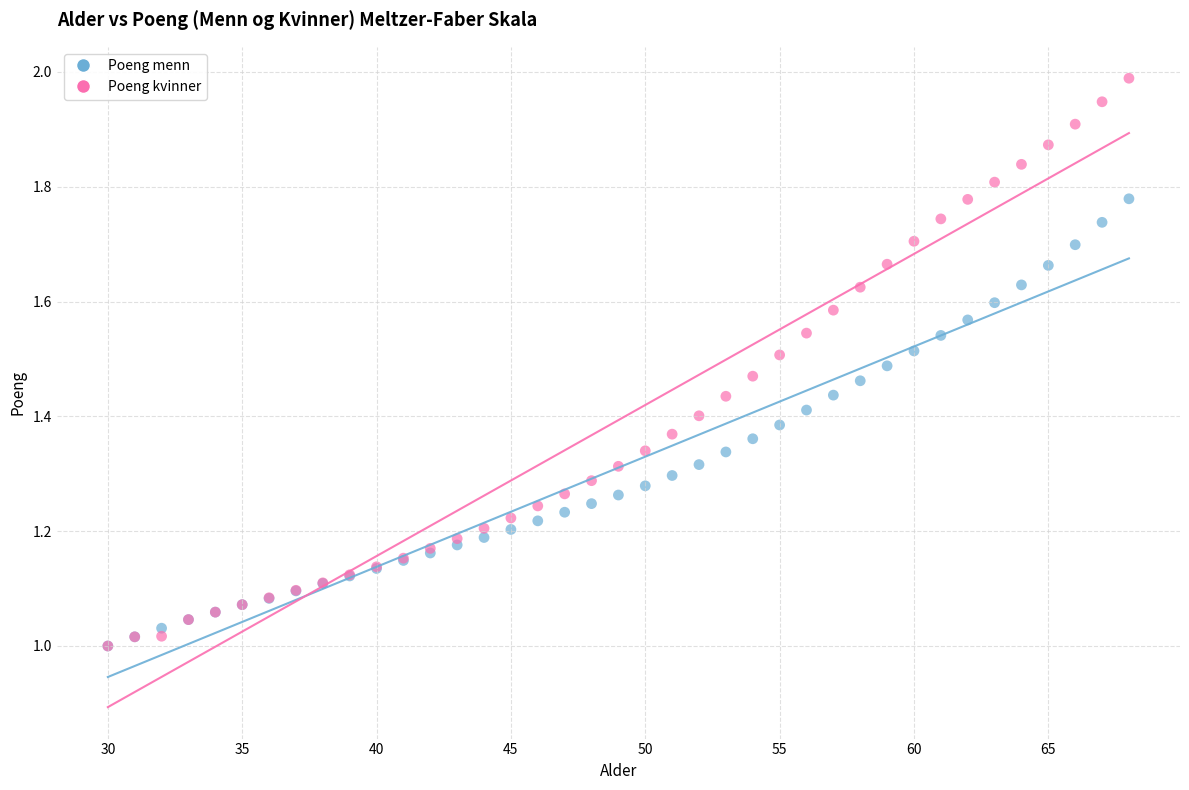

What are all the series names shown in the legend?

Poeng menn, Poeng kvinner